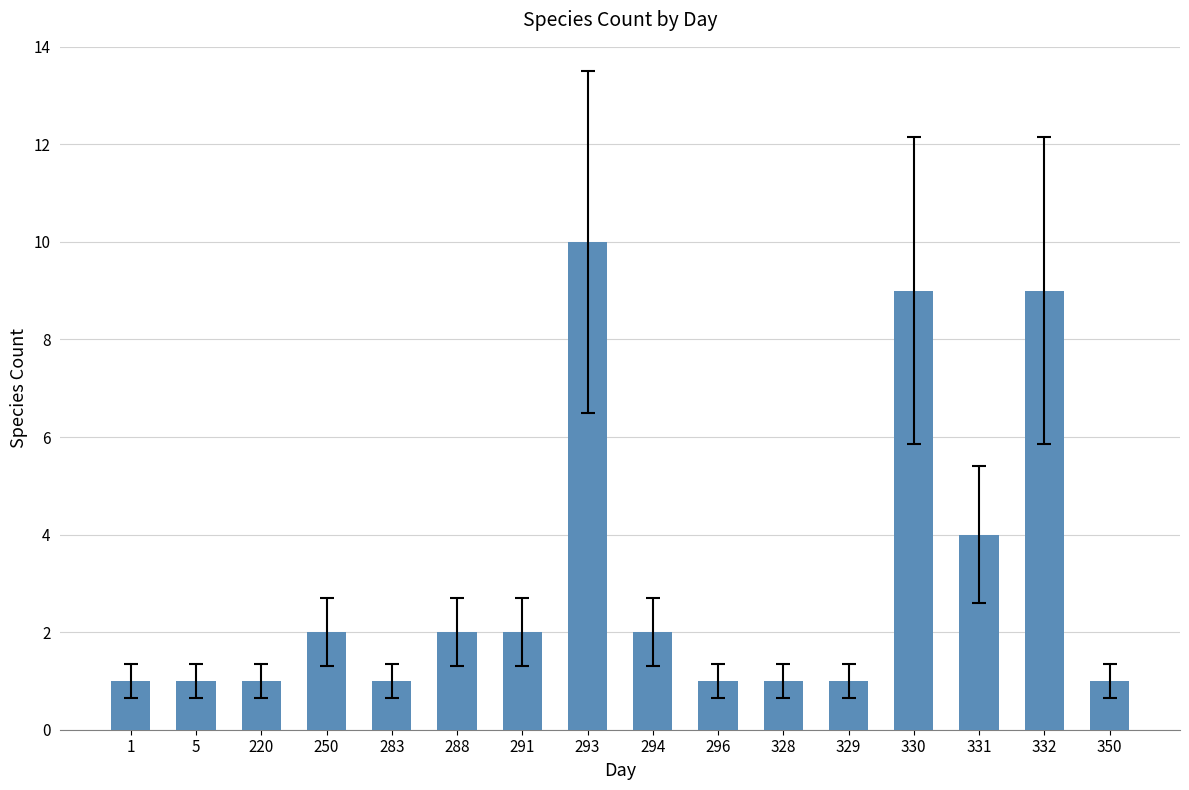

What value does the data have at 294?

2